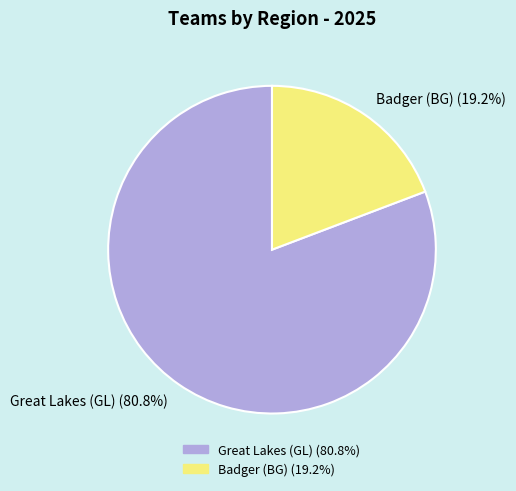

What is the total percentage of Great Lakes (GL) (80.8%) and Badger (BG) (19.2%)?

100.0%